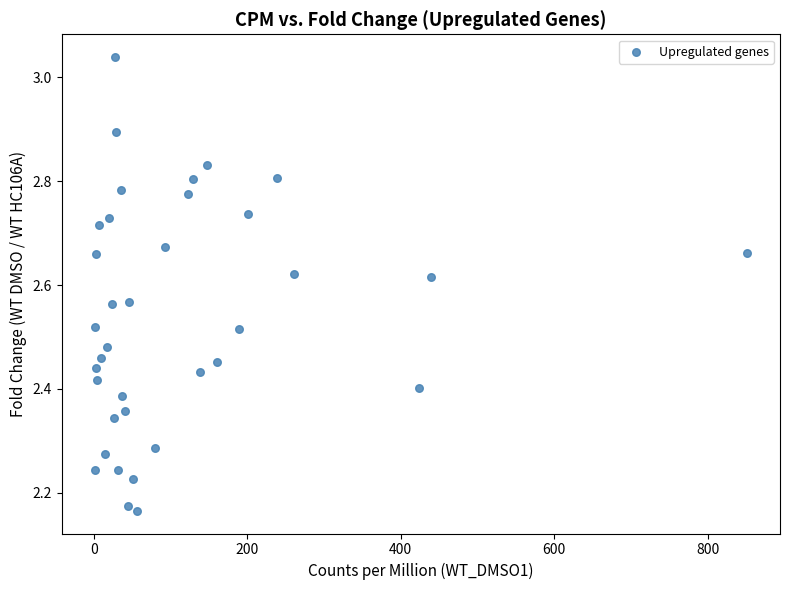

What is the range of Y values (max minus min)?

0.9